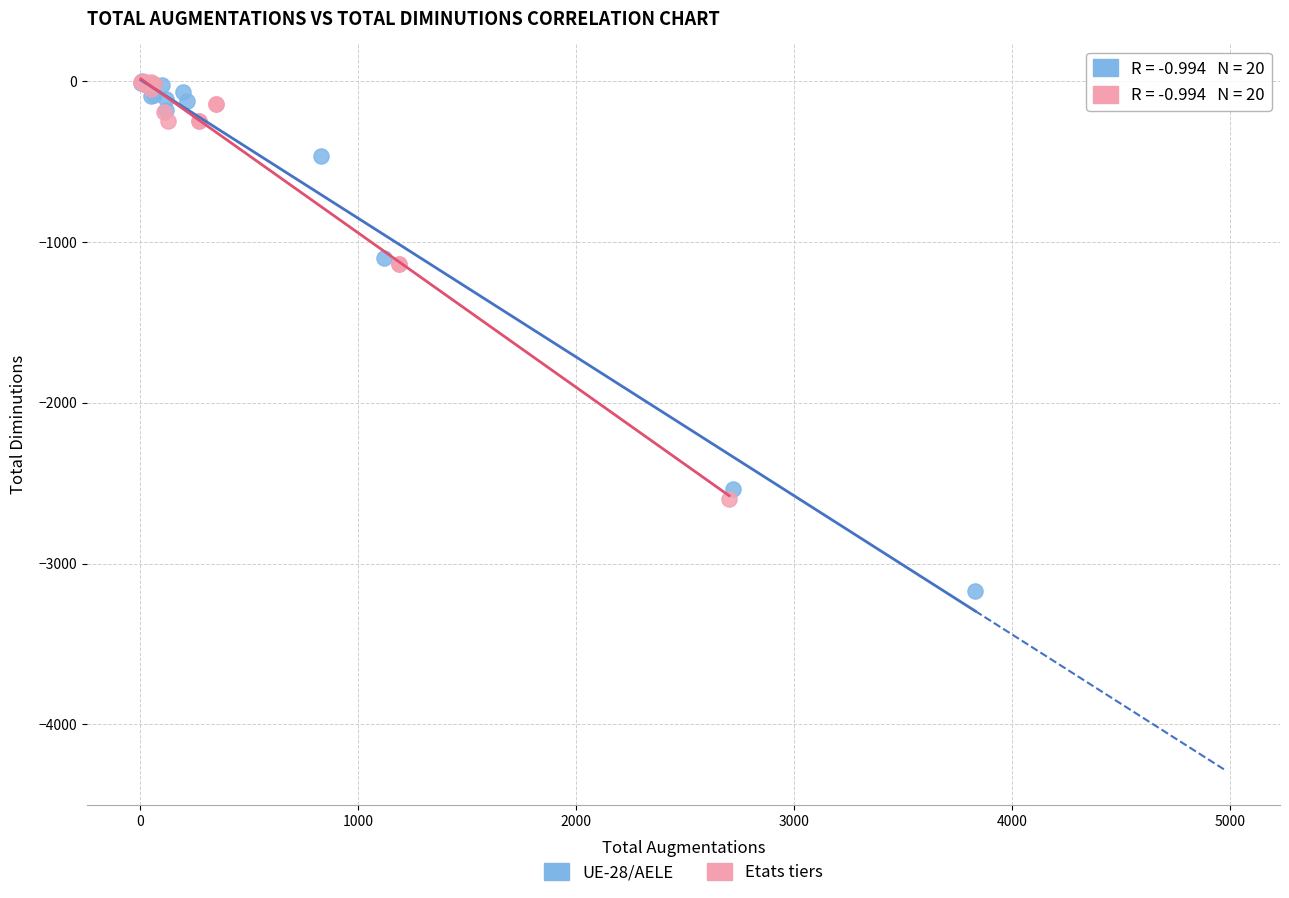

Which series has the widest spread of Y values?

UE-28/AELE